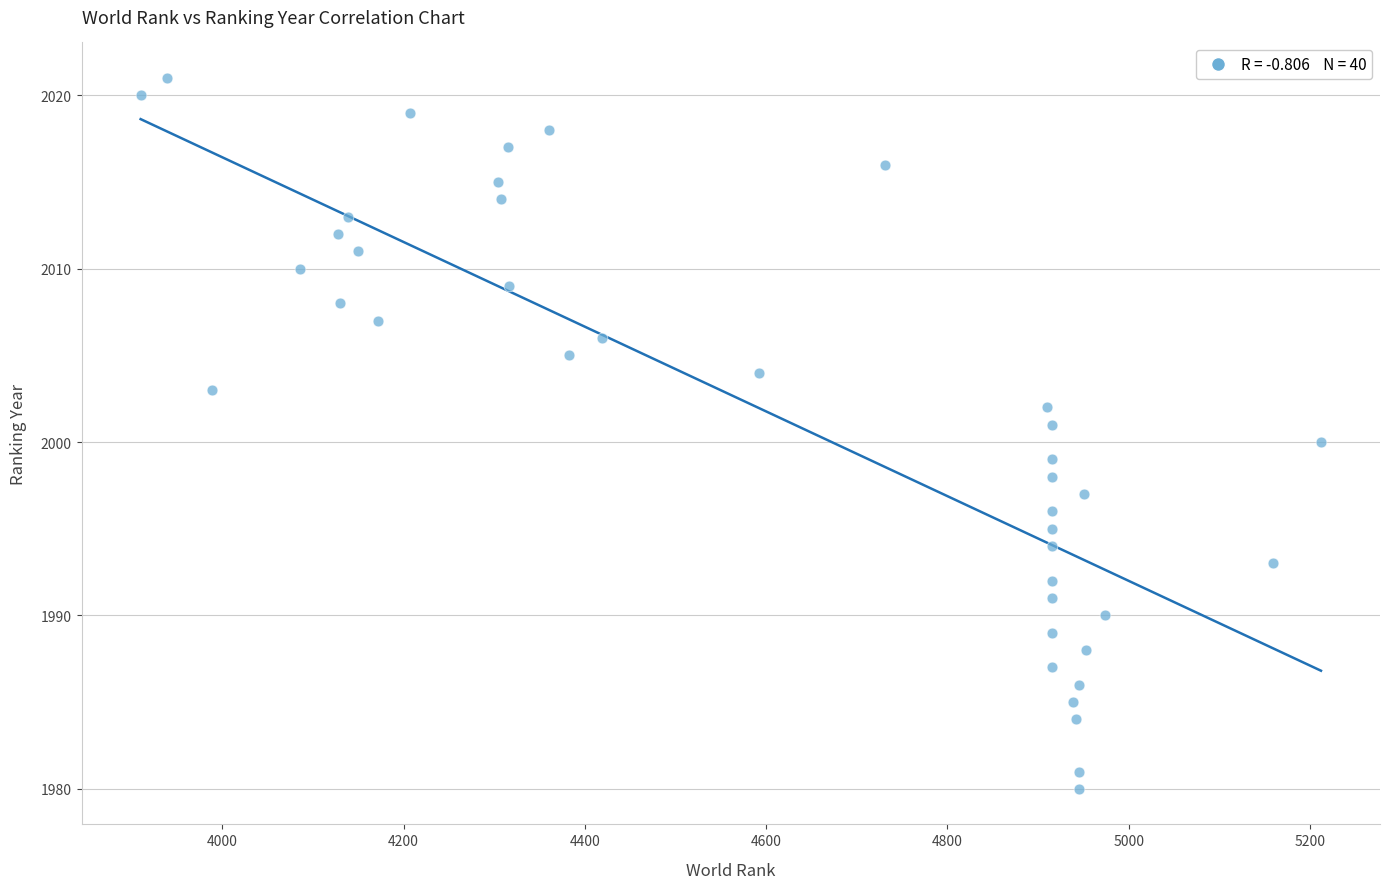

What is the range of X values (max minus min)?

1302